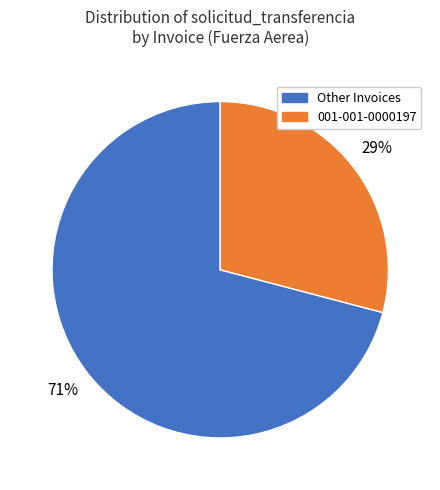

Is there any slice that represents more than half of the pie?

Yes